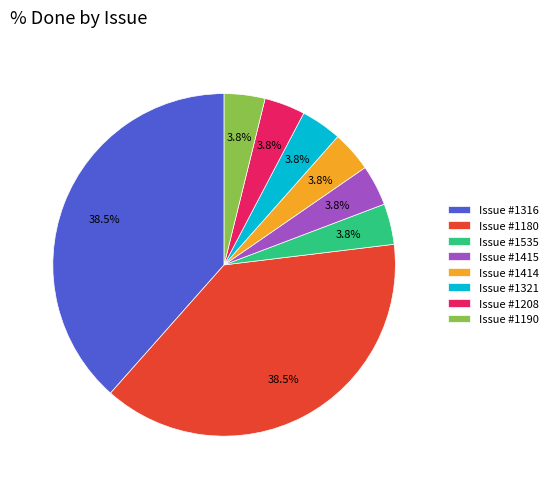

How many slices are in this pie chart?

8